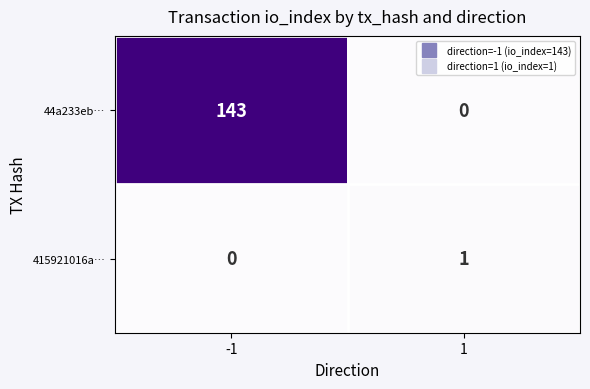

At how many categories does at least one series exceed 46?

1